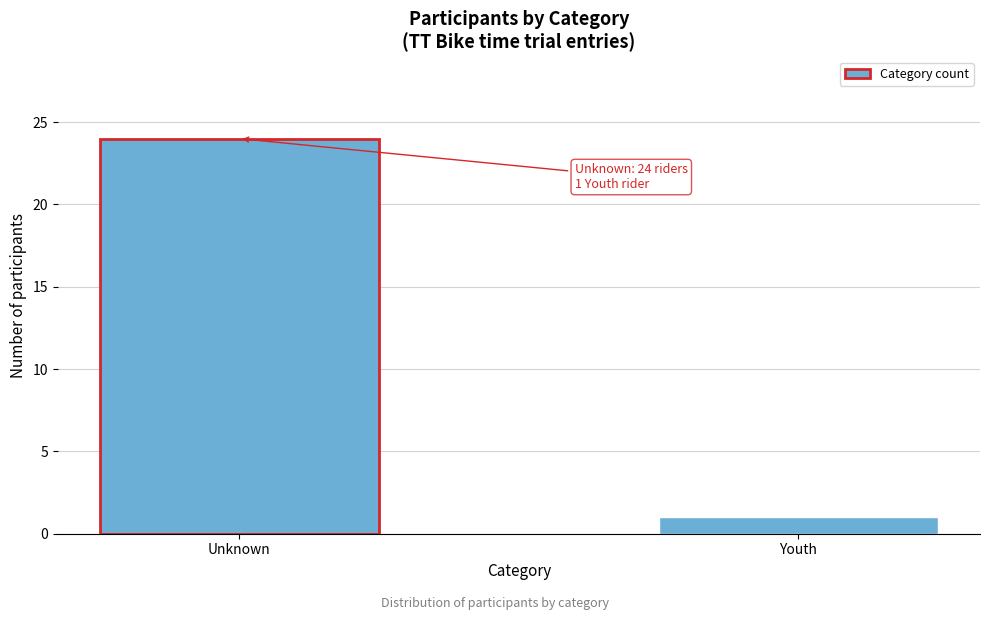

Reading left to right, list all the values displayed in this chart.

24	1